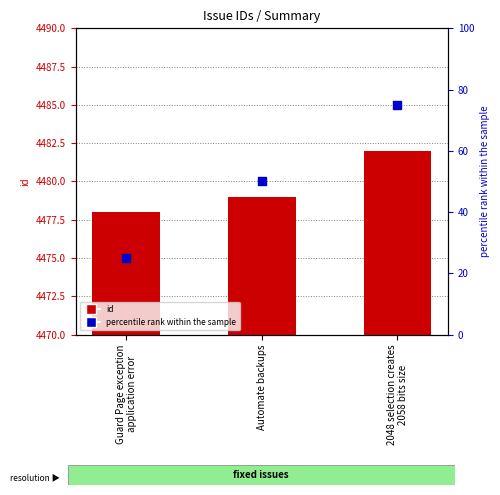

Which series reaches the maximum Y coordinate?

id